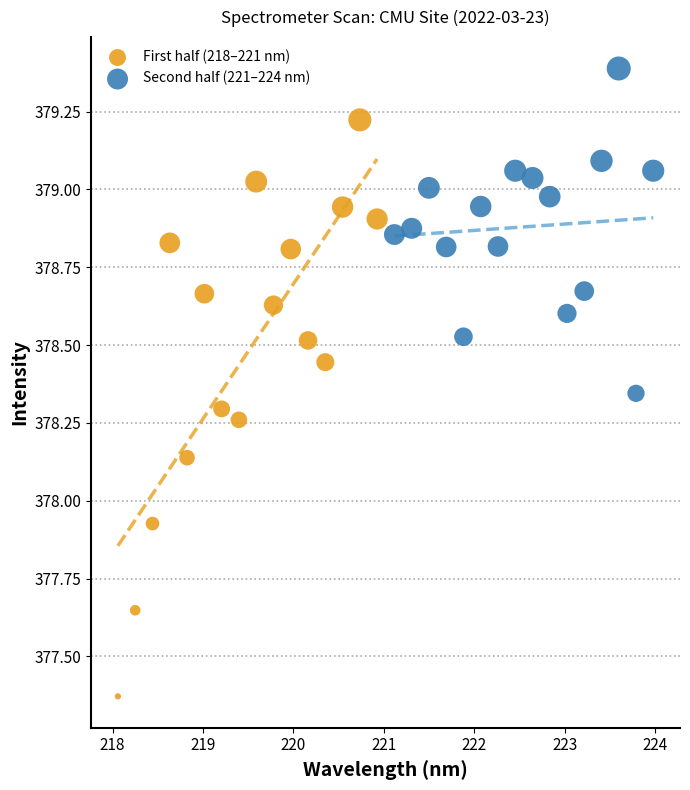

Which series has the largest Y range (max minus min)?

First half (218–221 nm)